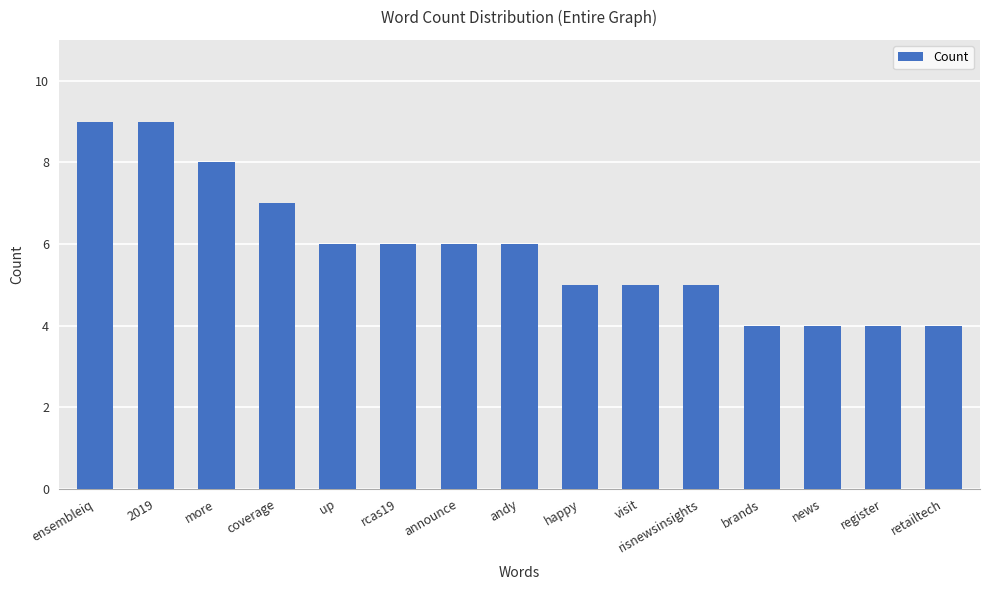

Where does the data first go above 6?

ensembleiq